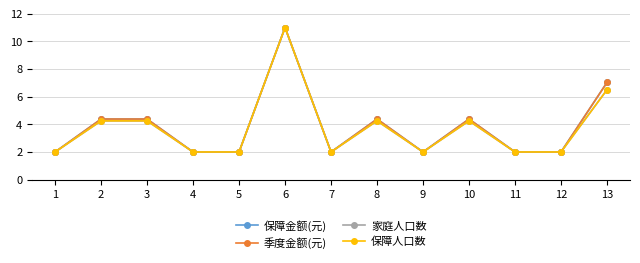

Which series has the largest total across all categories?

保障金额(元)